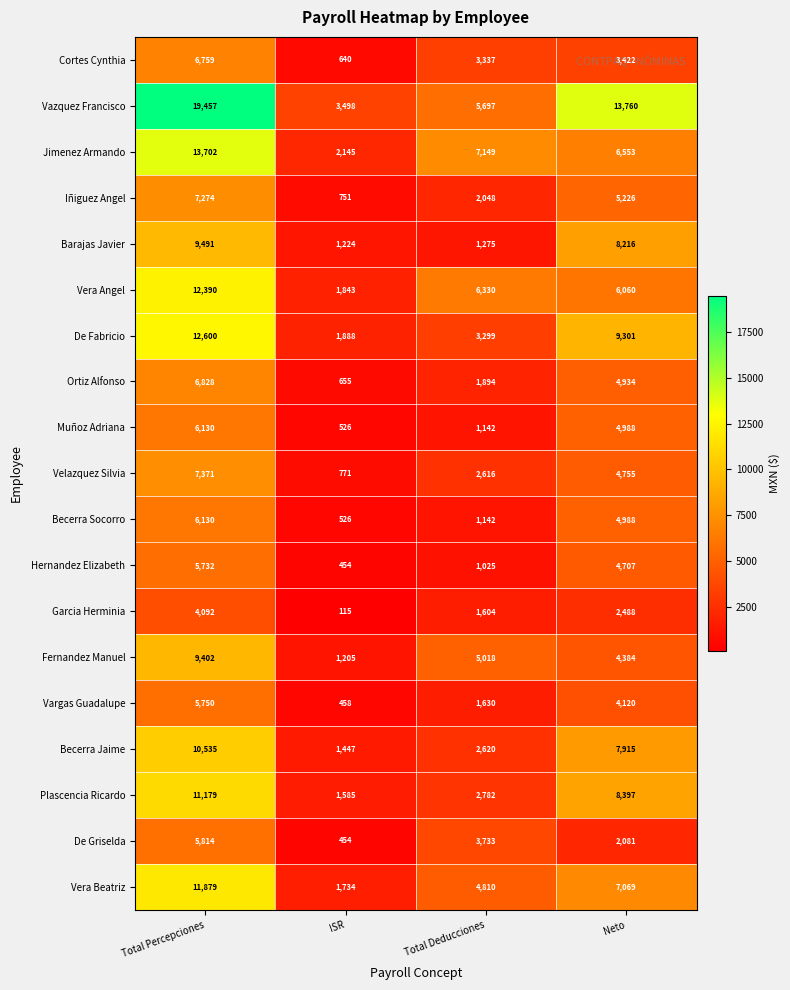

Between ISR and Total Deducciones, which series saw the biggest shift?

Jimenez Armando